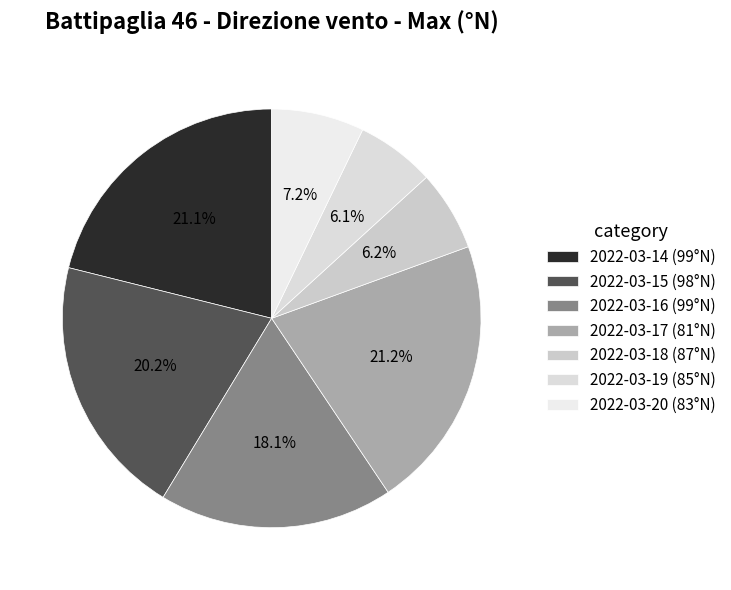

Is 2022-03-16 (99°N) the majority of the pie?

No